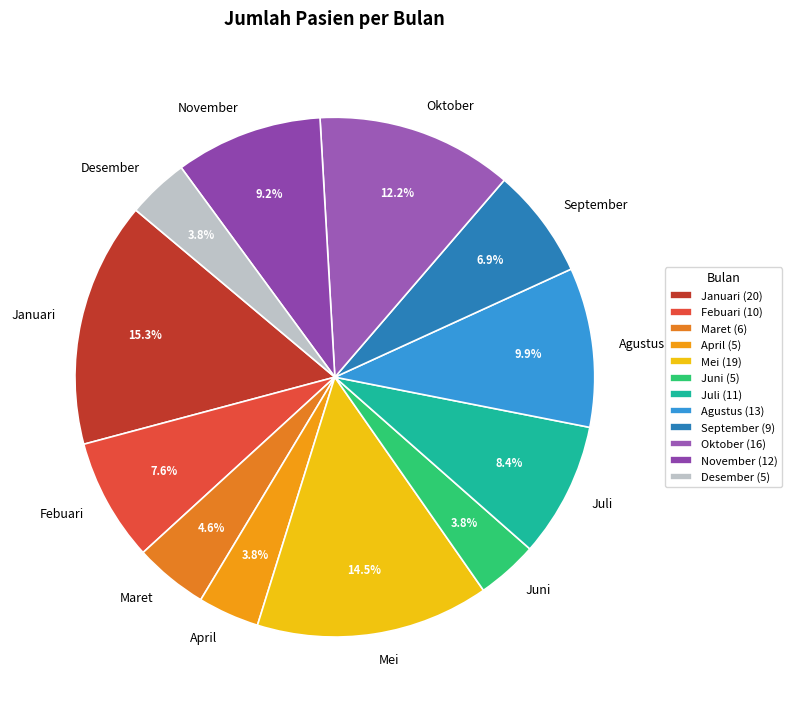

Does Januari account for over 50% of the chart?

No